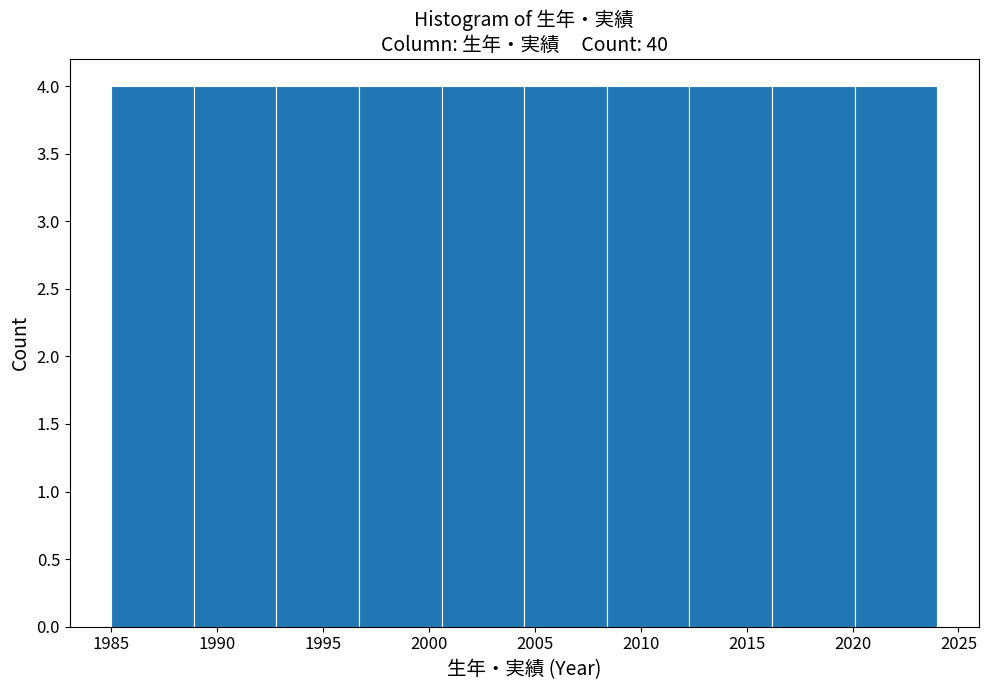

How tall is the bar that spans 2008.4 to 2012.3 on the x-axis? Neither the bar edges nor the heights are printed on the chart, so give them approximately, as read against the axes.

4